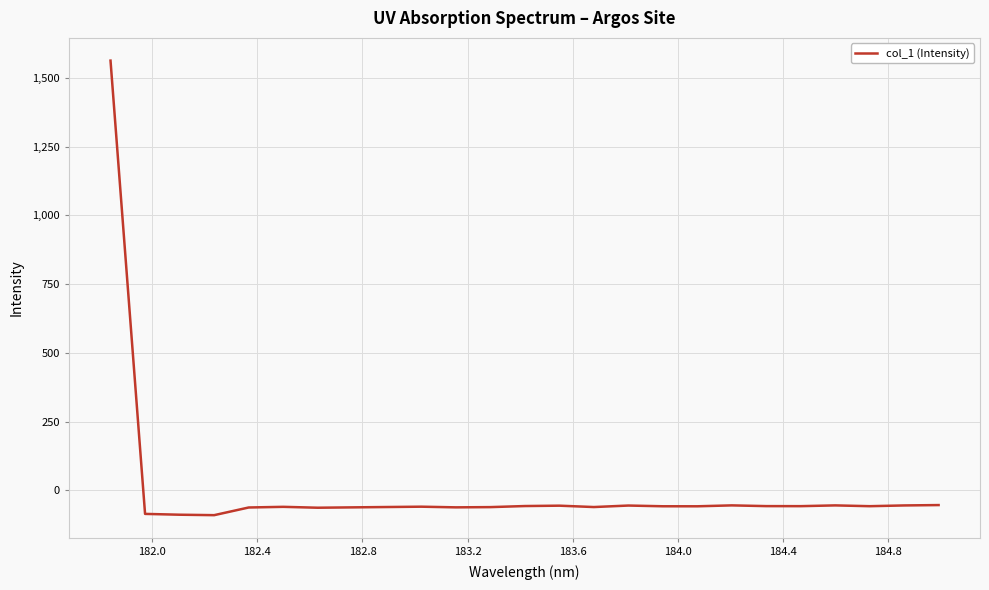

What is the greatest value displayed?

1562.8